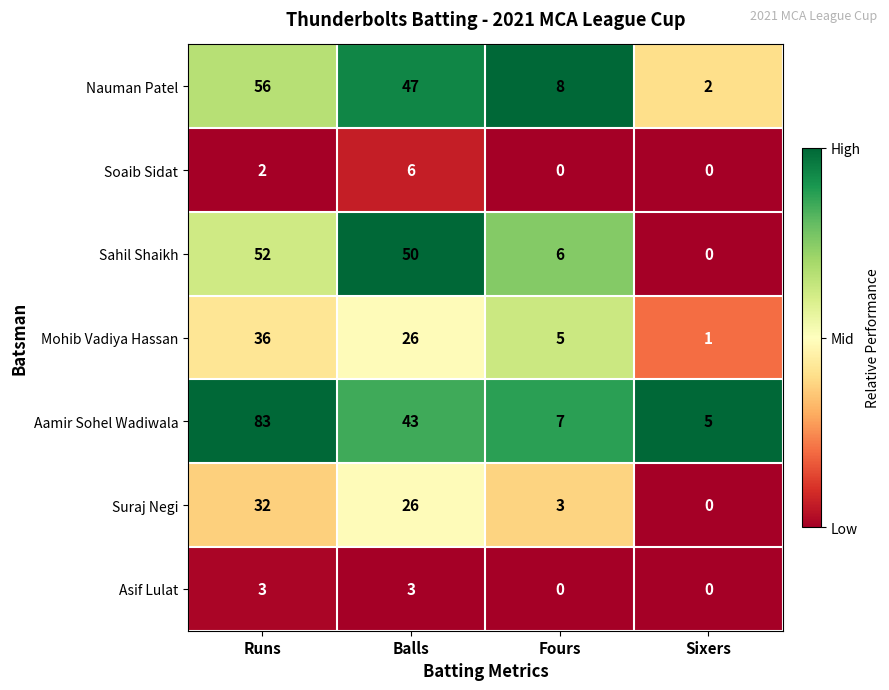

Rank the series by their maximum value, from lowest to highest.

Asif Lulat, Soaib Sidat, Suraj Negi, Mohib Vadiya Hassan, Sahil Shaikh, Nauman Patel, Aamir Sohel Wadiwala